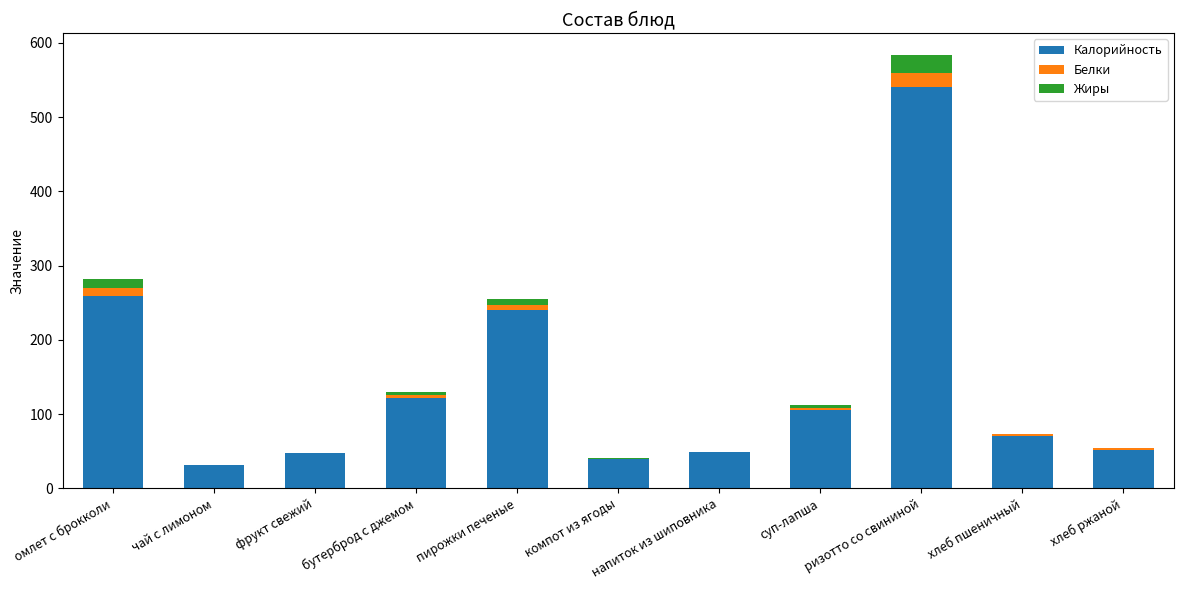

What is the highest value of the Калорийность series?

540.3